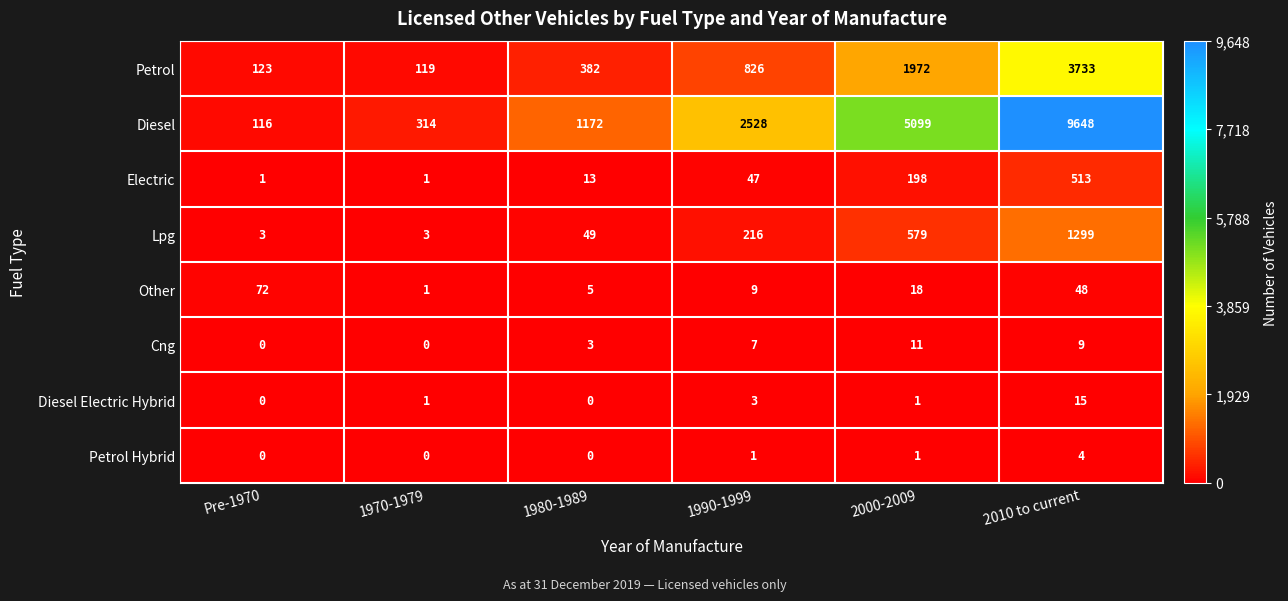

What is the maximum value for Electric?

513